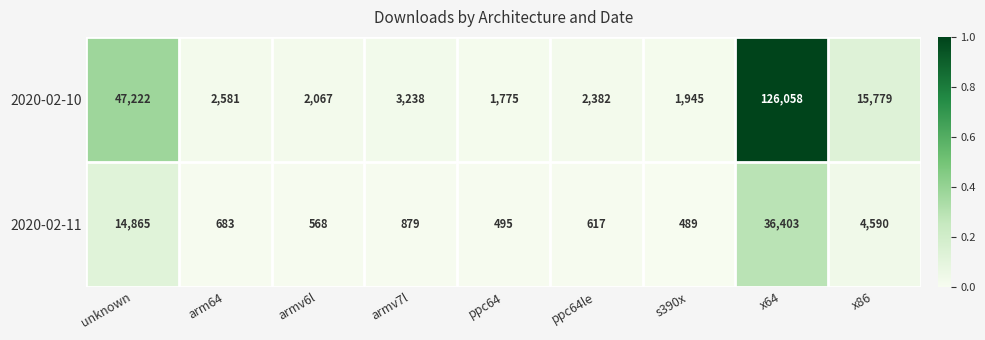

The 2020-02-11 series shows 368 at armv7l. True or false?

False